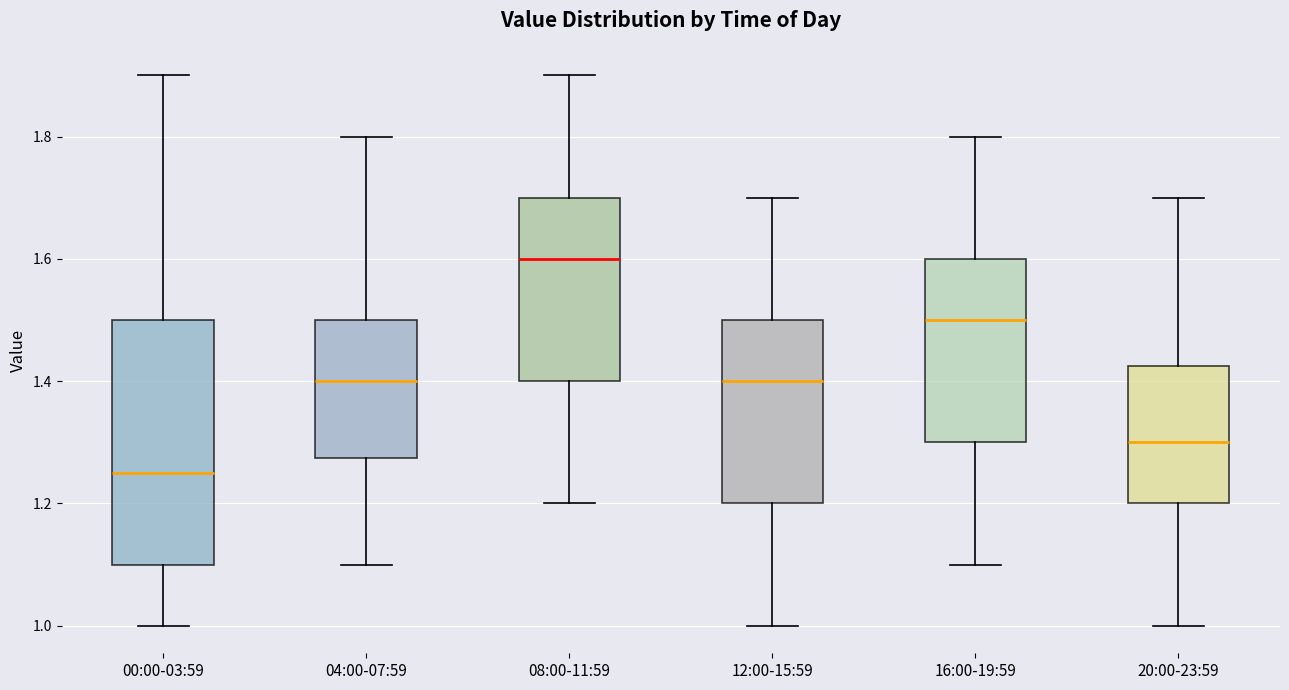

Which box's median line is the lowest?

00:00-03:59